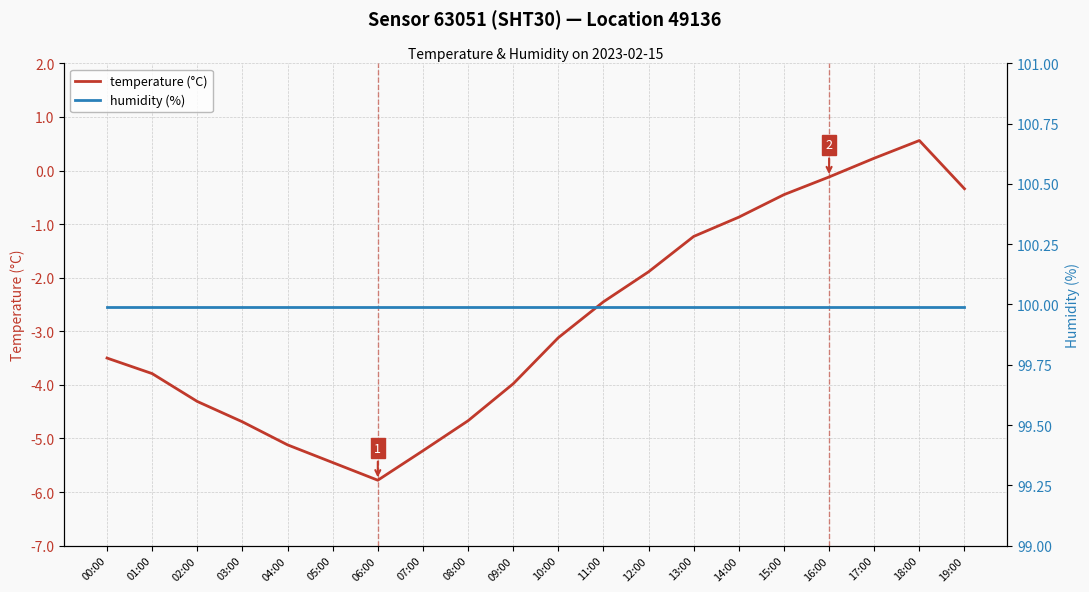

In temperature (°C), how many points are higher than both neighbors (excluding endpoints)?

1